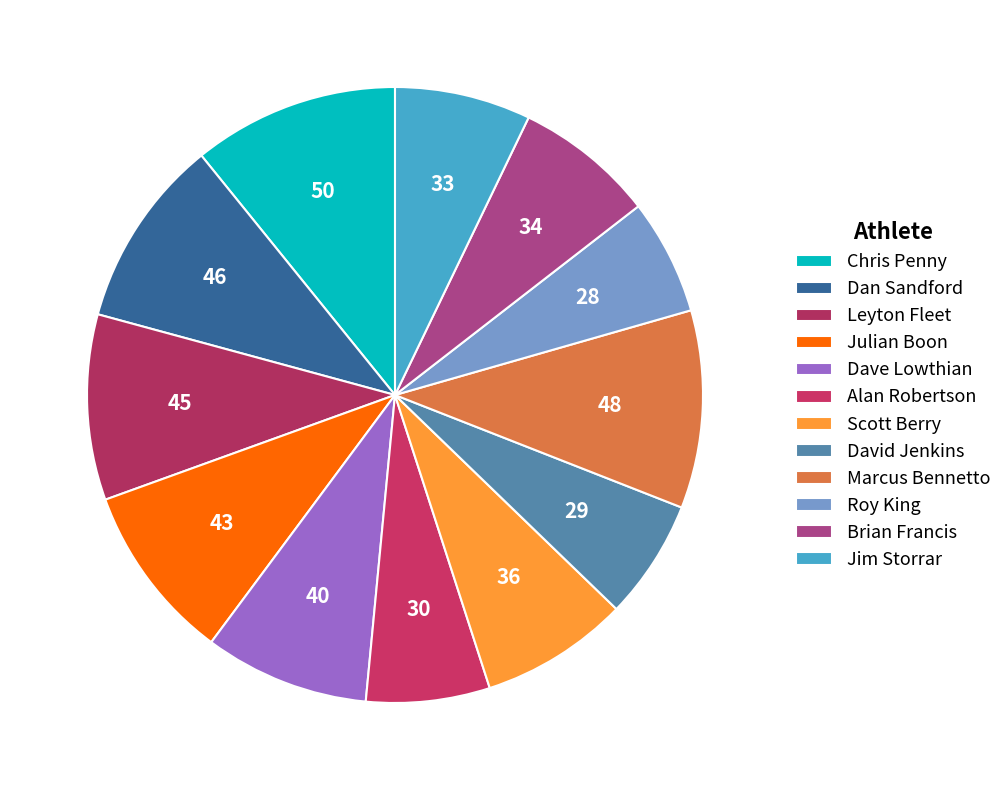

True or false: Alan Robertson accounts for 7% of the total.

True